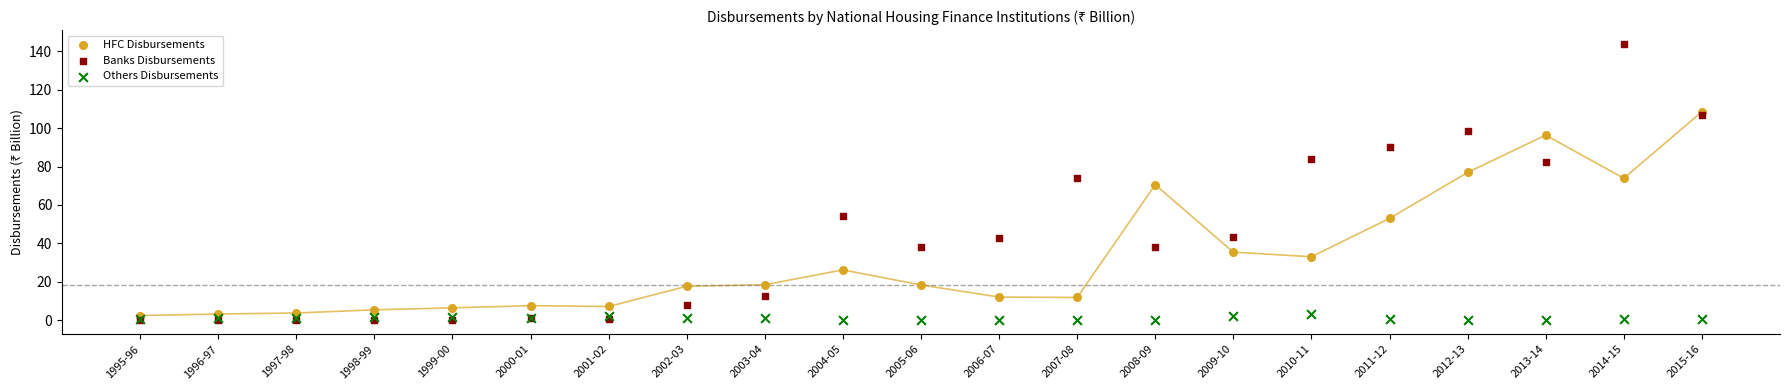

Which series has the widest spread of Y values?

Banks Disbursements